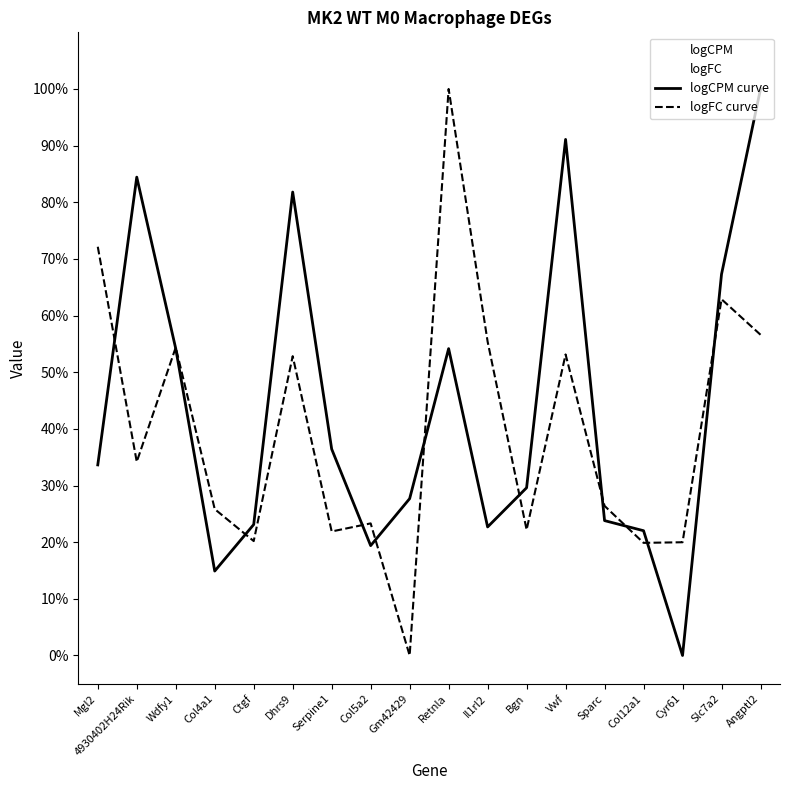

True or false: logFC curve and logCPM curve cross at least once.

True